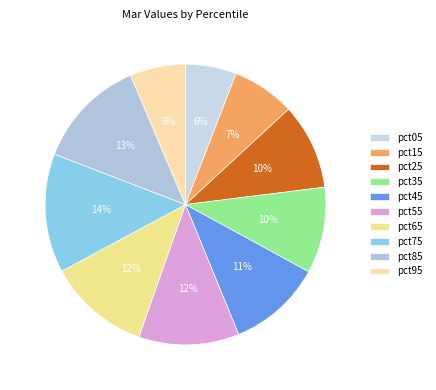

To the nearest percent, what is the combined percentage of pct85 and pct95?

19%